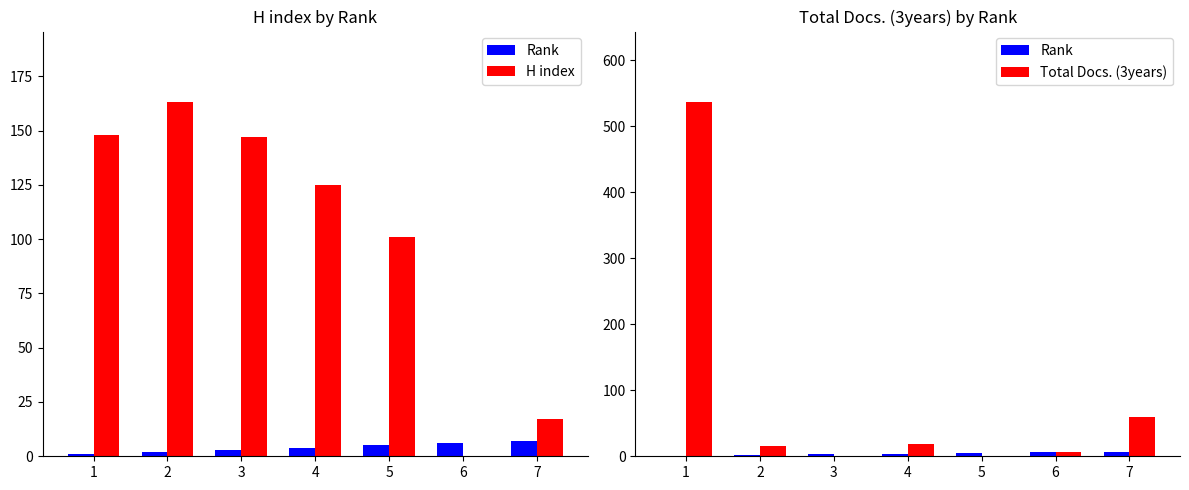

How many values in the Rank series exceed 4?

3